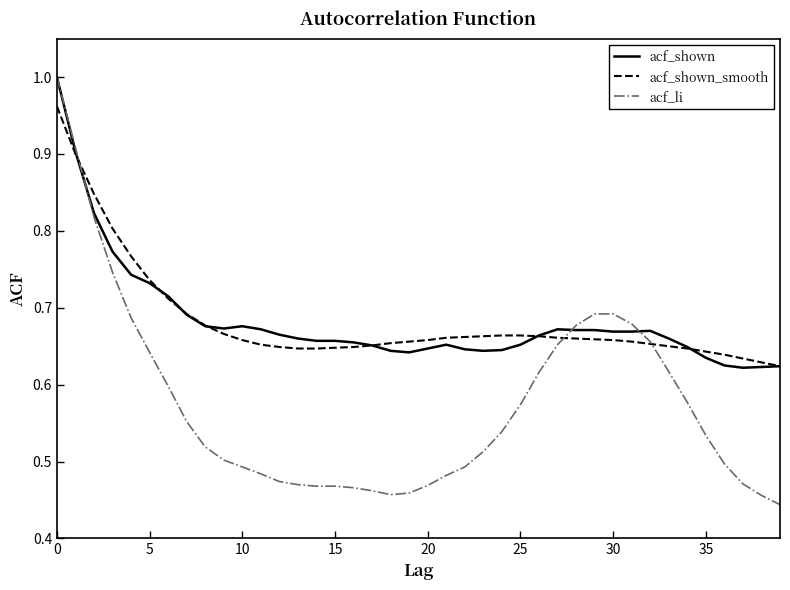

At which label is acf_li closest to 0?

39